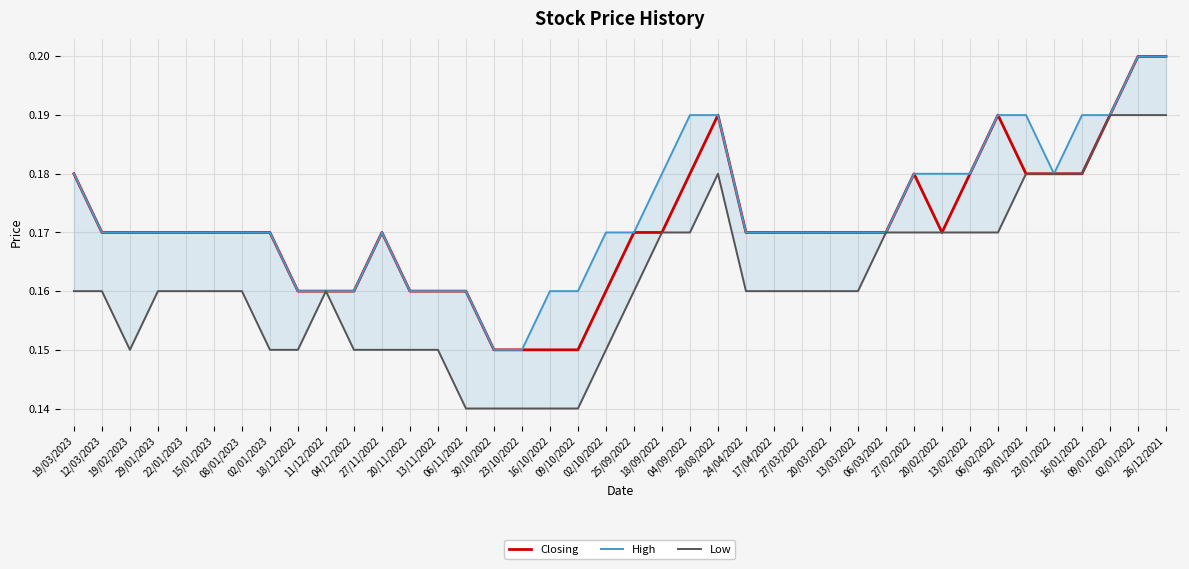

Rank the series by their maximum value, from lowest to highest.

Low, Closing, High